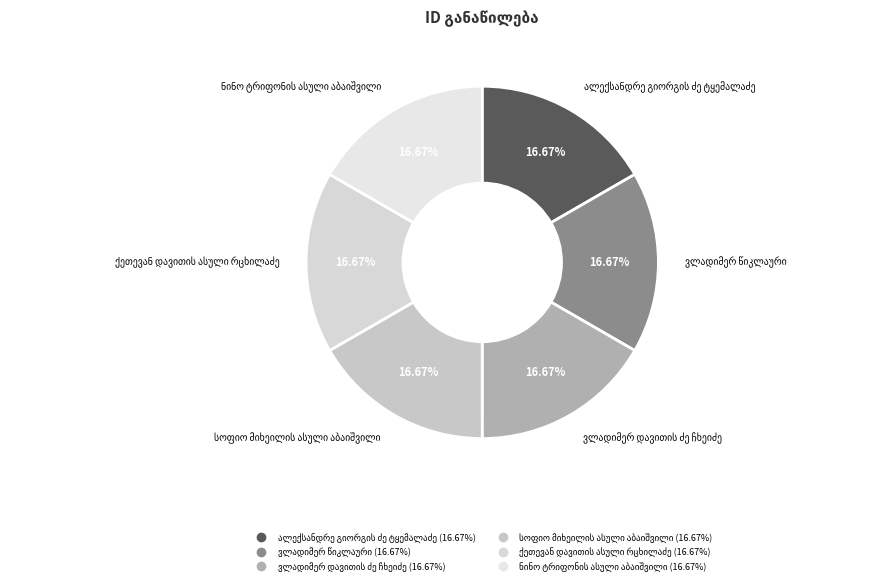

How many segments does this pie chart have?

6